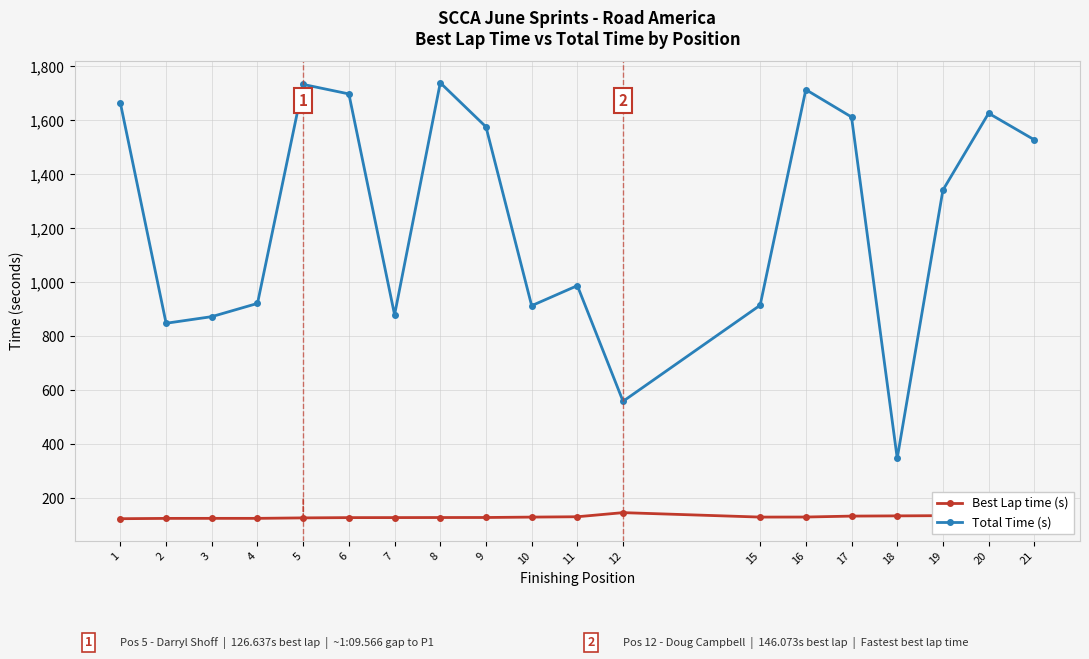

At how many categories does at least one series exceed 452?

18